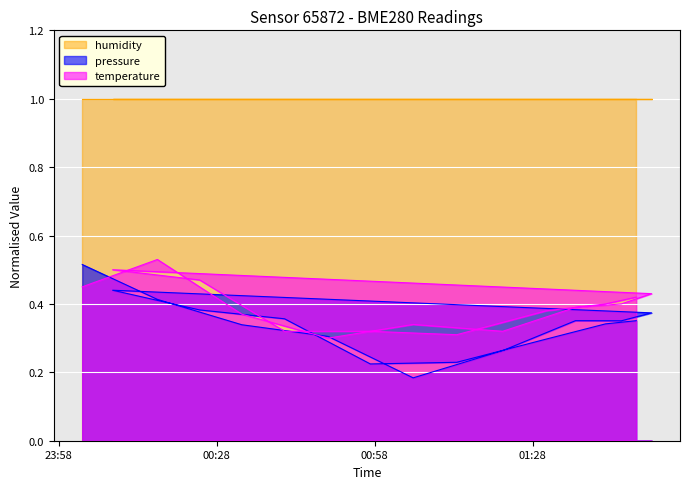

Which series has the largest total across all categories?

humidity